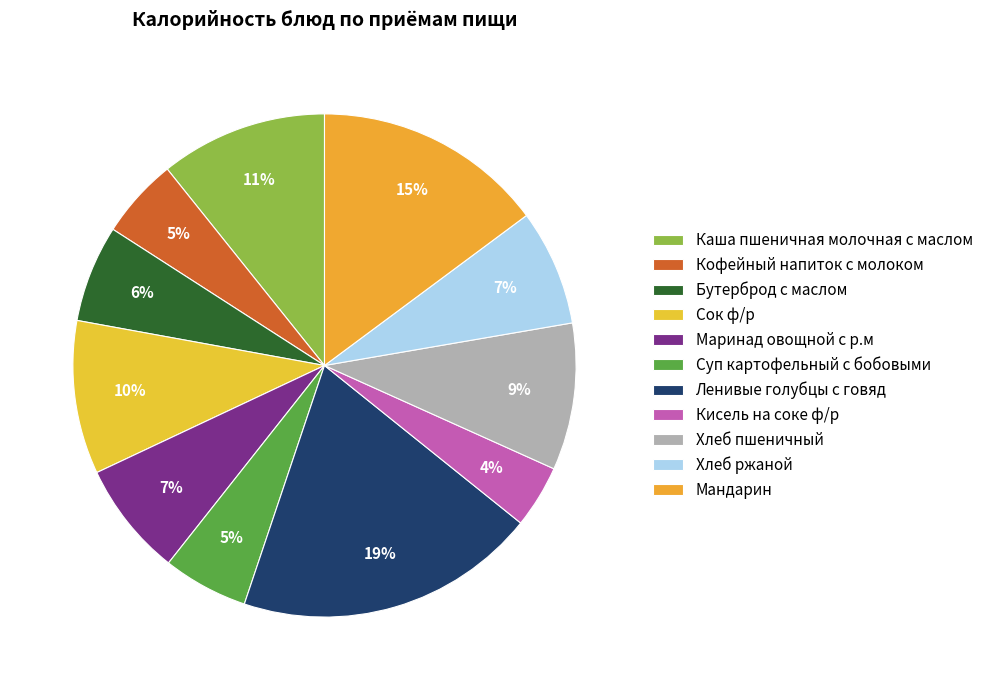

Count the number of slices in the pie.

11